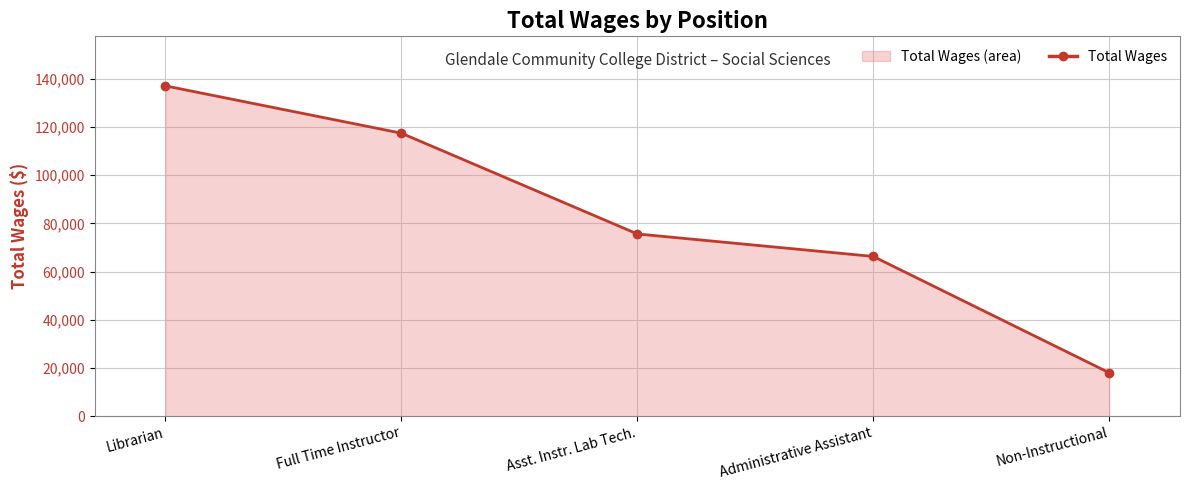

What position from the right is Non-Instructional?

1